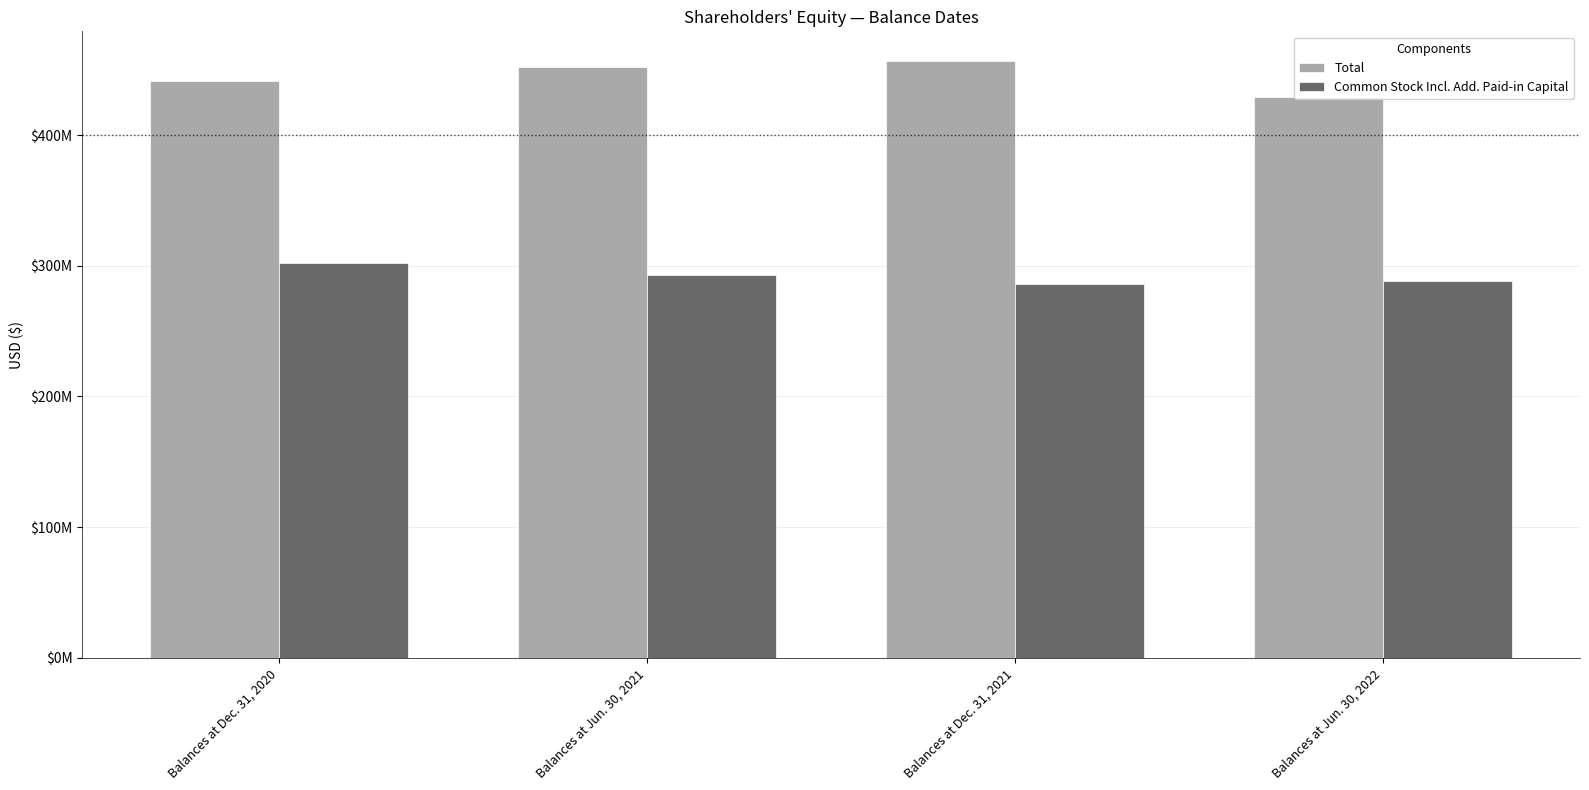

What is the sum of the Common Stock Incl. Add. Paid-in Capital values at Balances at Dec. 31, 2020 and Balances at Dec. 31, 2021?

587781000